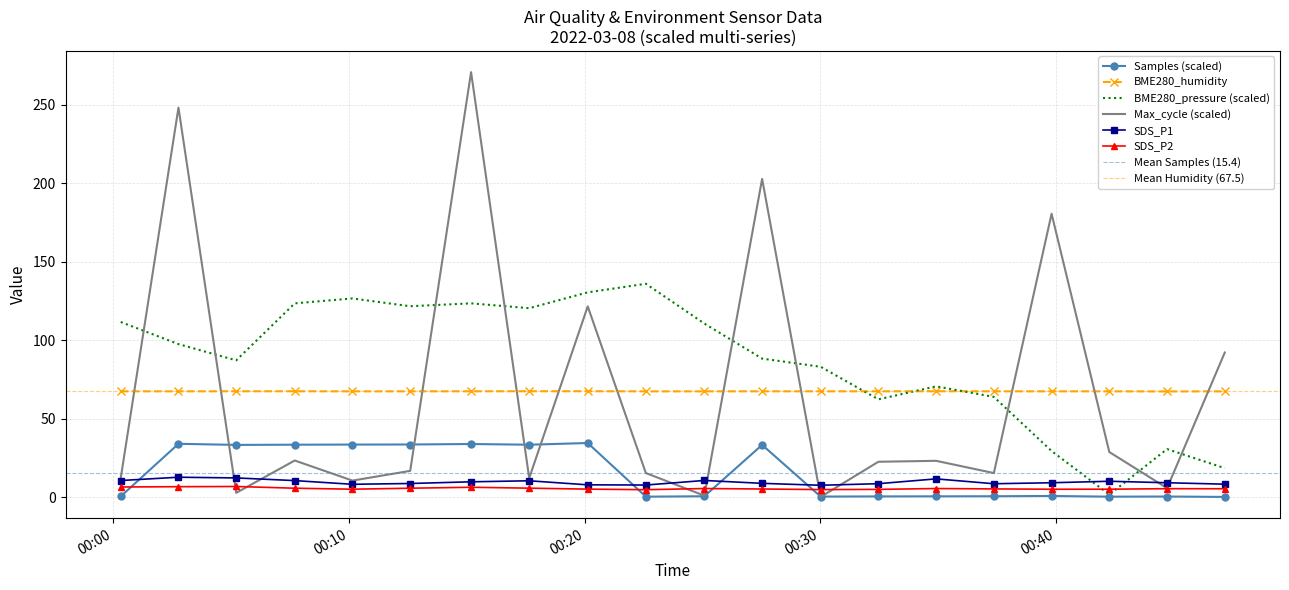

What is the average value of the BME280_humidity series?

67.5